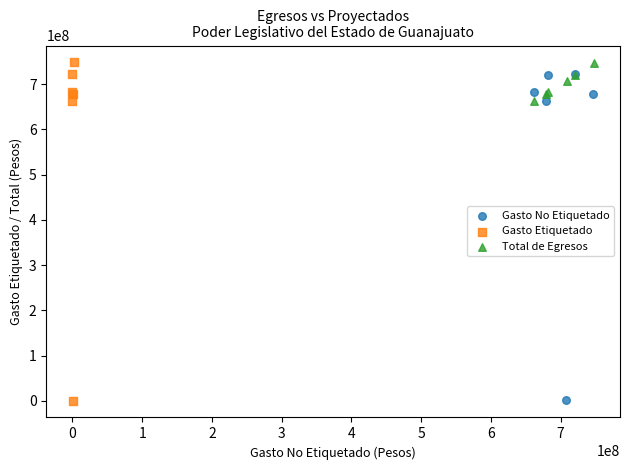

What are all the series names shown in the legend?

Gasto No Etiquetado, Gasto Etiquetado, Total de Egresos